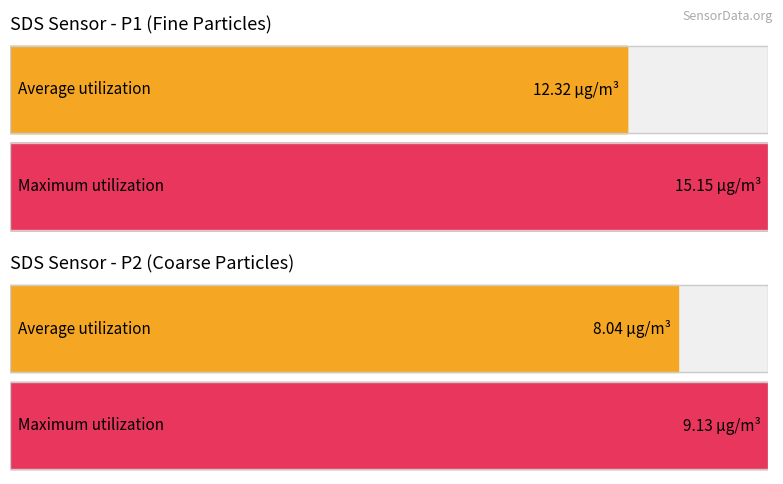

Which series has the largest total across all categories?

SDS_P1